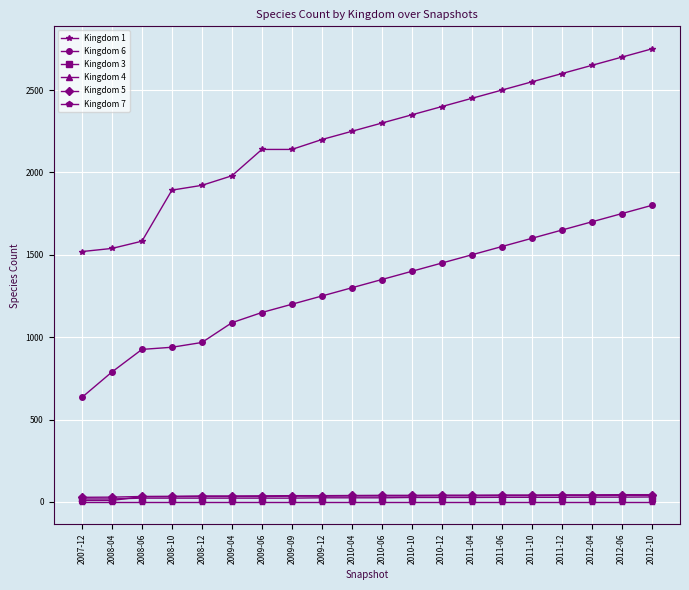

Which series has the widest spread of values?

Kingdom 1